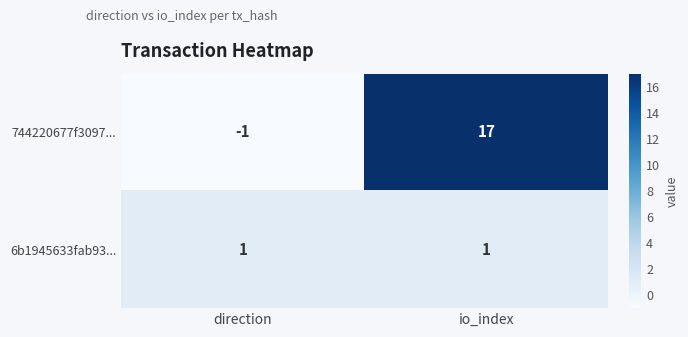

What is the average value of the 744220677f3097... series?

8